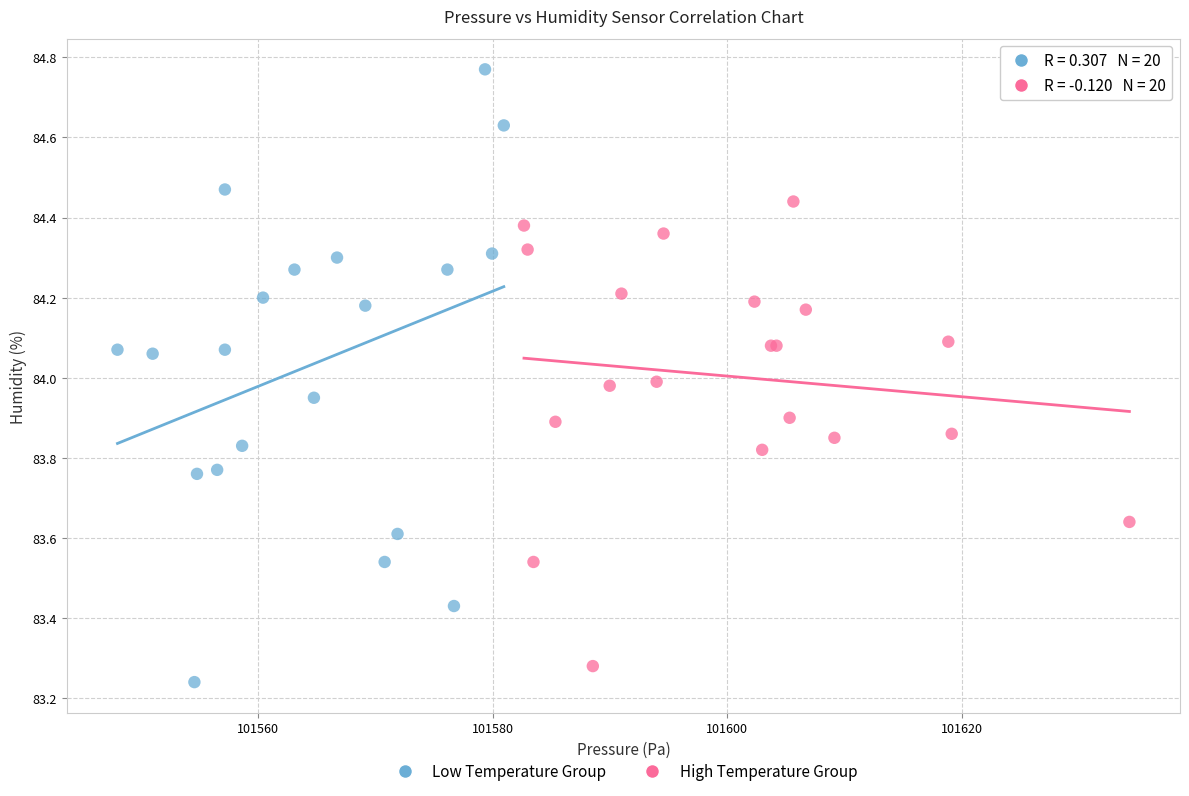

Which series contains the highest Y value?

Low Temperature Group